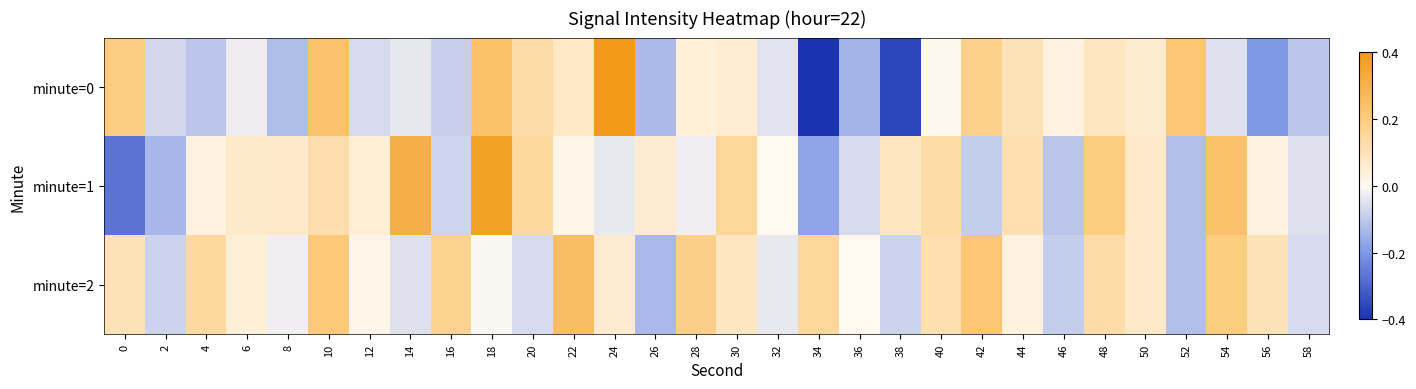

Reading left to right, transcribe all the data shown in this chart.

minute=0: 0=0.2	2=-0.1	4=-0.1	6=-0.0	8=-0.1	10=0.2	12=-0.1	14=-0.0	16=-0.1	18=0.2	20=0.1	22=0.1	24=0.4	26=-0.1	28=0.0	30=0.1	32=-0.0	34=-0.4	36=-0.1	38=-0.4	40=0.0	42=0.2	44=0.1	46=0.0	48=0.1	50=0.1	52=0.2	54=-0.1	56=-0.2	58=-0.1
minute=1: 0=-0.3	2=-0.1	4=0.0	6=0.1	8=0.1	10=0.1	12=0.1	14=0.3	16=-0.1	18=0.4	20=0.1	22=0.0	24=-0.0	26=0.1	28=-0.0	30=0.2	32=0.0	34=-0.2	36=-0.1	38=0.1	40=0.1	42=-0.1	44=0.1	46=-0.1	48=0.2	50=0.1	52=-0.1	54=0.2	56=0.0	58=-0.1
minute=2: 0=0.1	2=-0.1	4=0.1	6=0.0	8=-0.0	10=0.2	12=0.0	14=-0.1	16=0.2	18=-0.0	20=-0.1	22=0.3	24=0.1	26=-0.1	28=0.2	30=0.1	32=-0.0	34=0.2	36=0.0	38=-0.1	40=0.1	42=0.2	44=0.0	46=-0.1	48=0.1	50=0.1	52=-0.1	54=0.2	56=0.1	58=-0.1